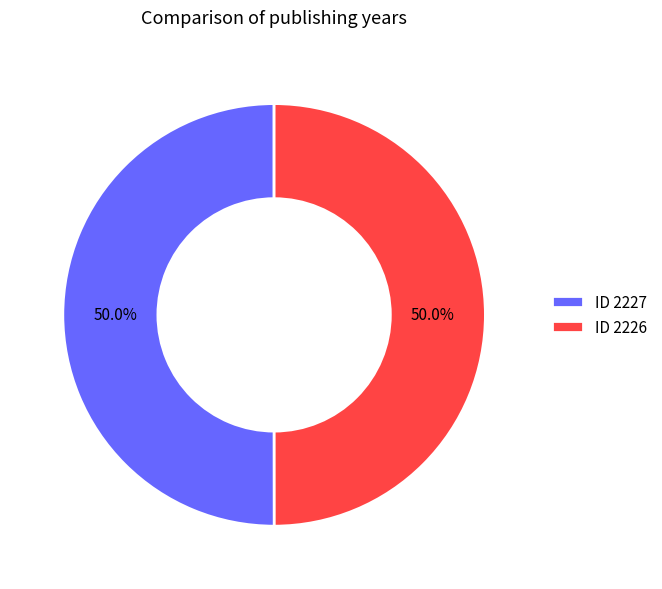

What percentage do ID 2227 and ID 2226 together represent?

100.0%